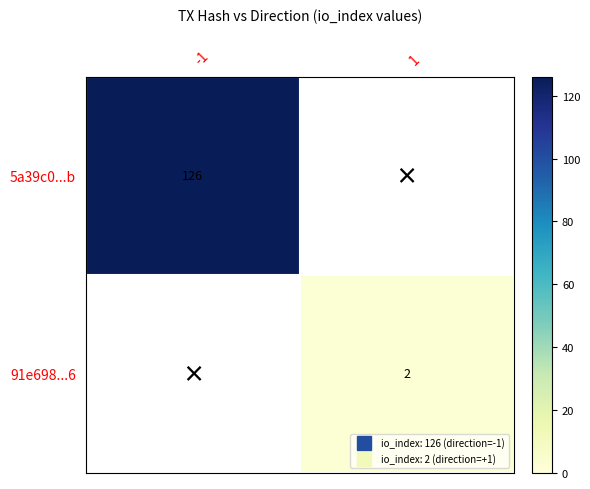

At which label is 91e698...6 closest to 1?

-1